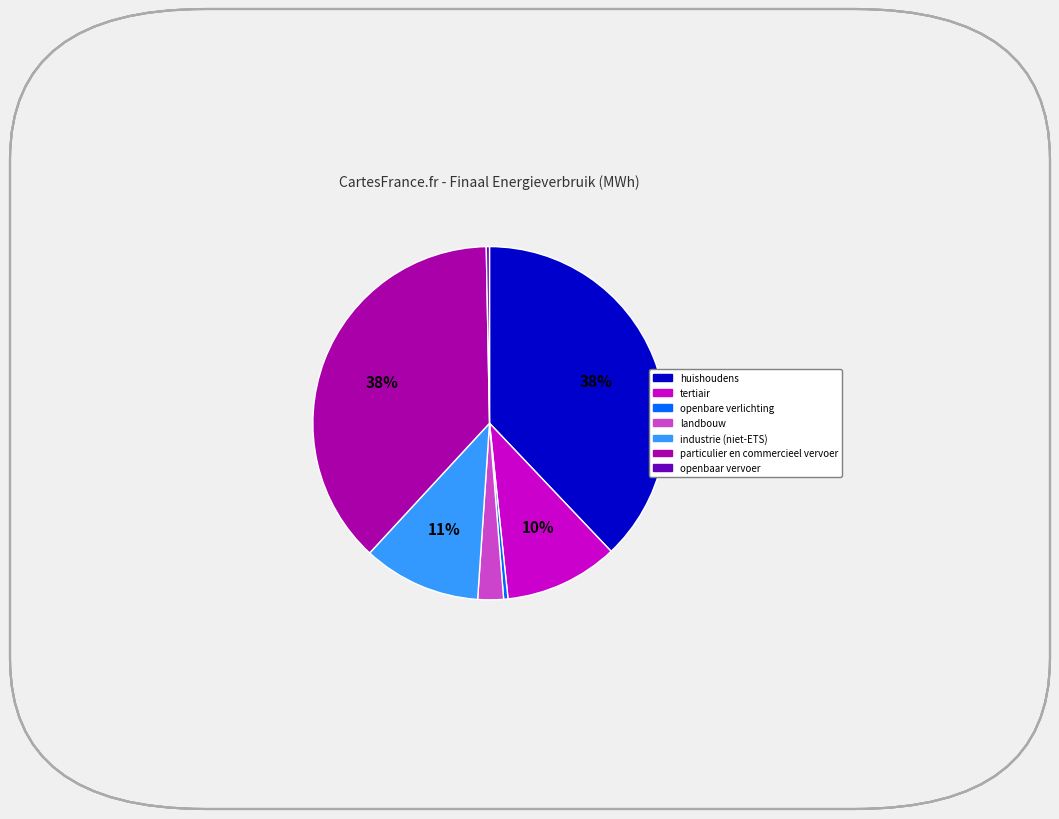

The industrie (niet-ETS) slice represents 23% of the pie. True or false?

False